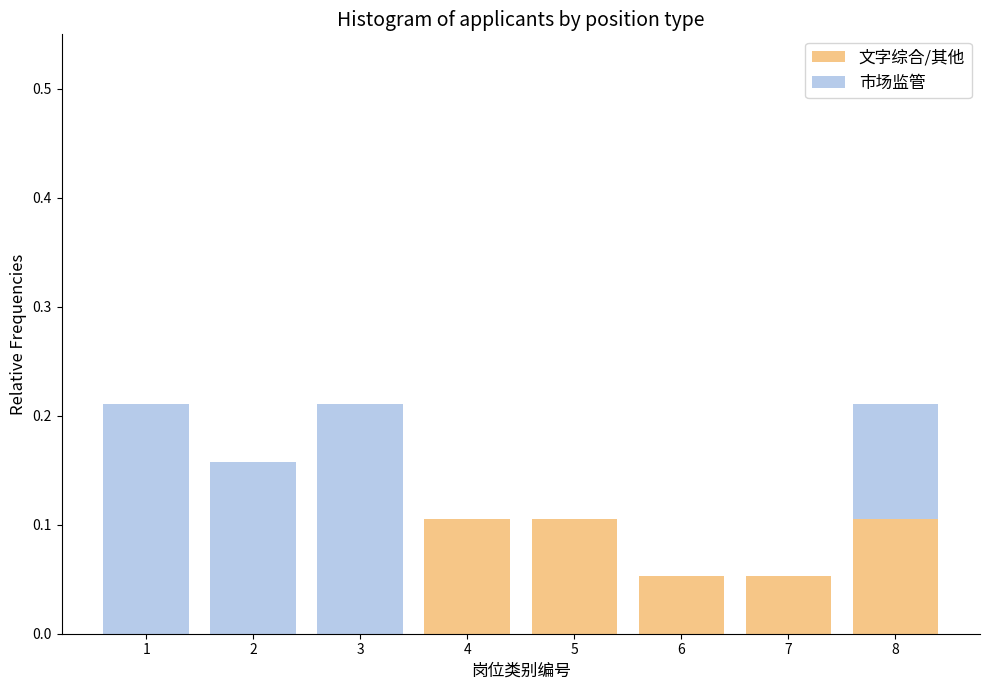

True or false: 文字综合/其他 has a value of 0.0 at 2.

True